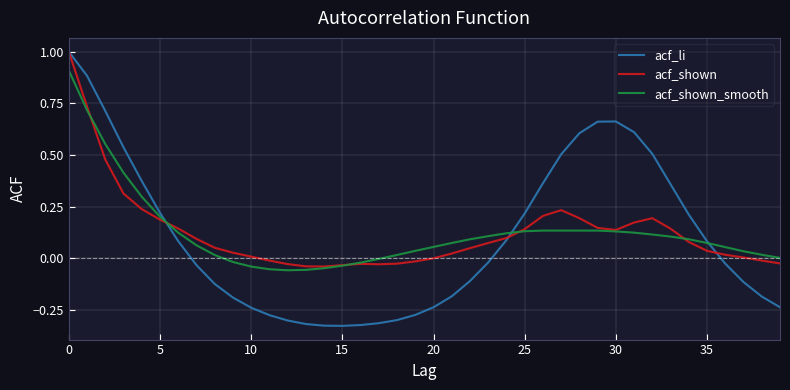

What is the highest value of the acf_li series?

1.0